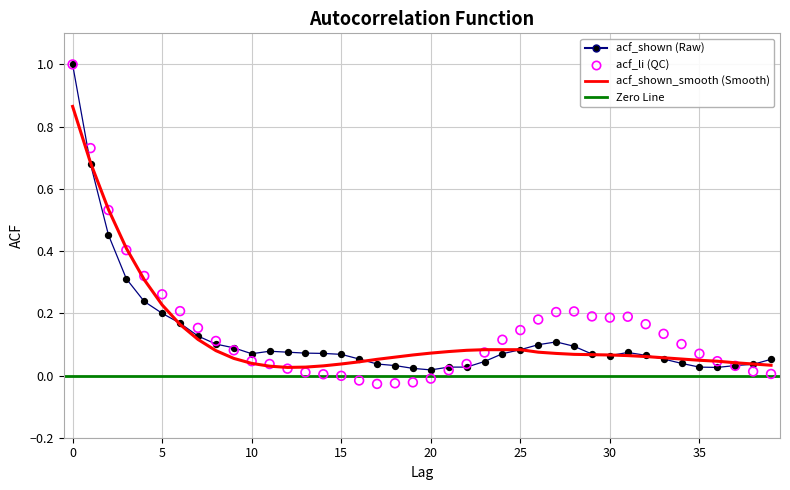

Is the value of acf_li at 27 greater than the value of acf_shown_smooth at 20?

Yes